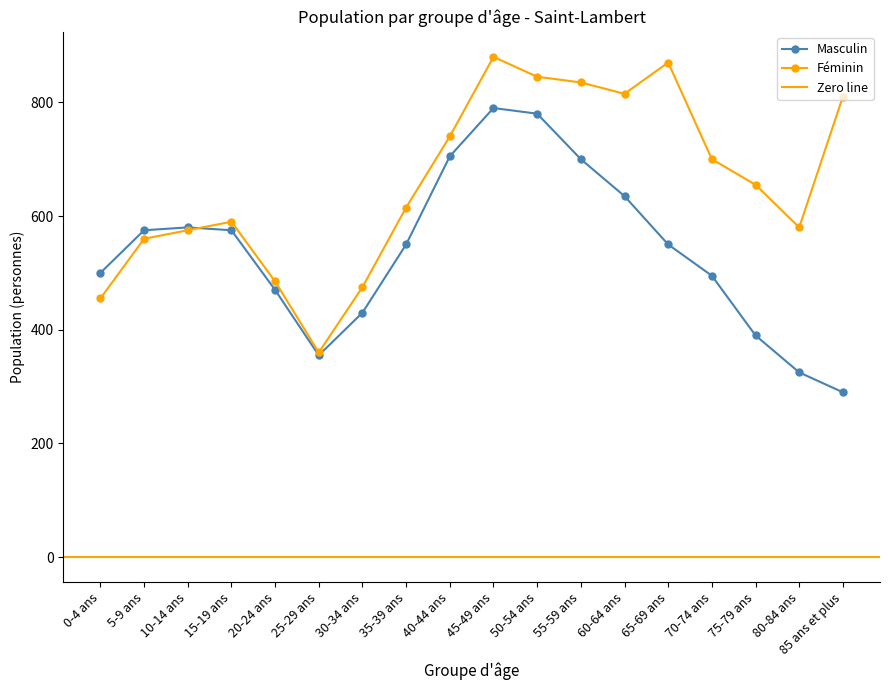

What is the difference between the highest and lowest values at 60-64 ans?

180